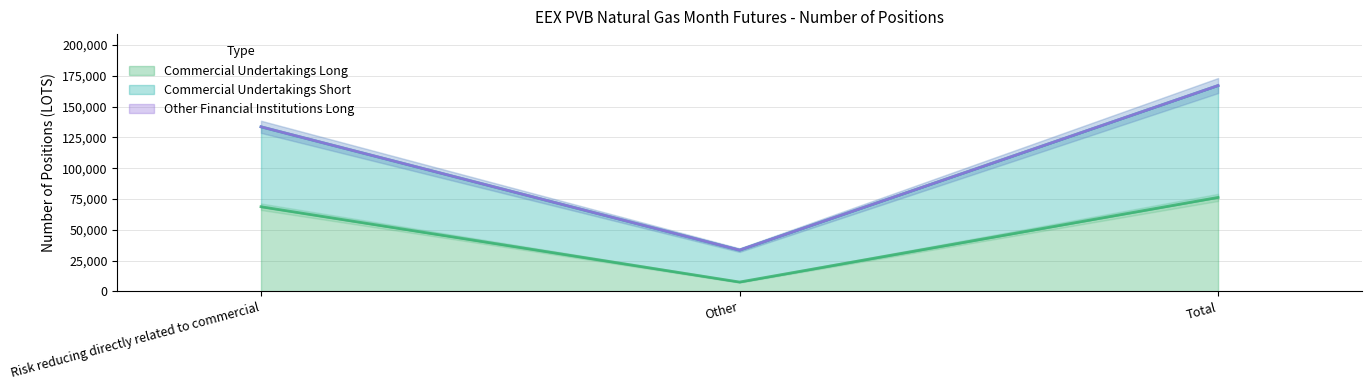

What is the sum of the Commercial Undertakings Long values at Total and Risk reducing directly related to commercial?

144920